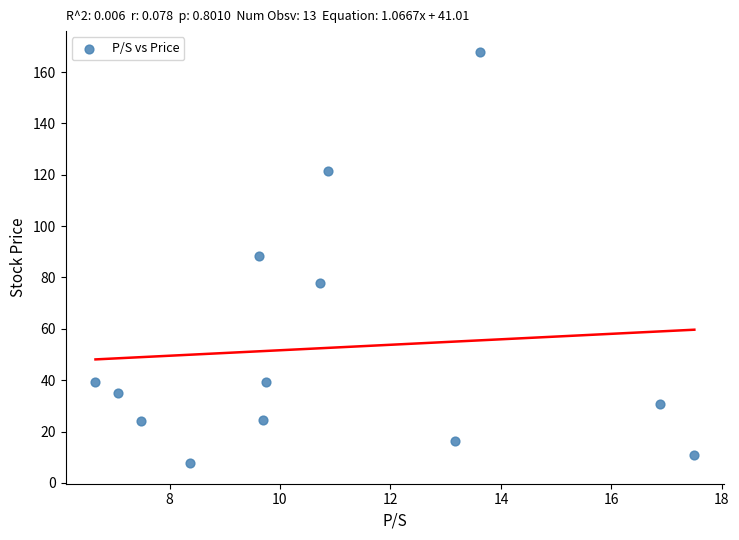

What is the range of Y values (max minus min)?

160.2